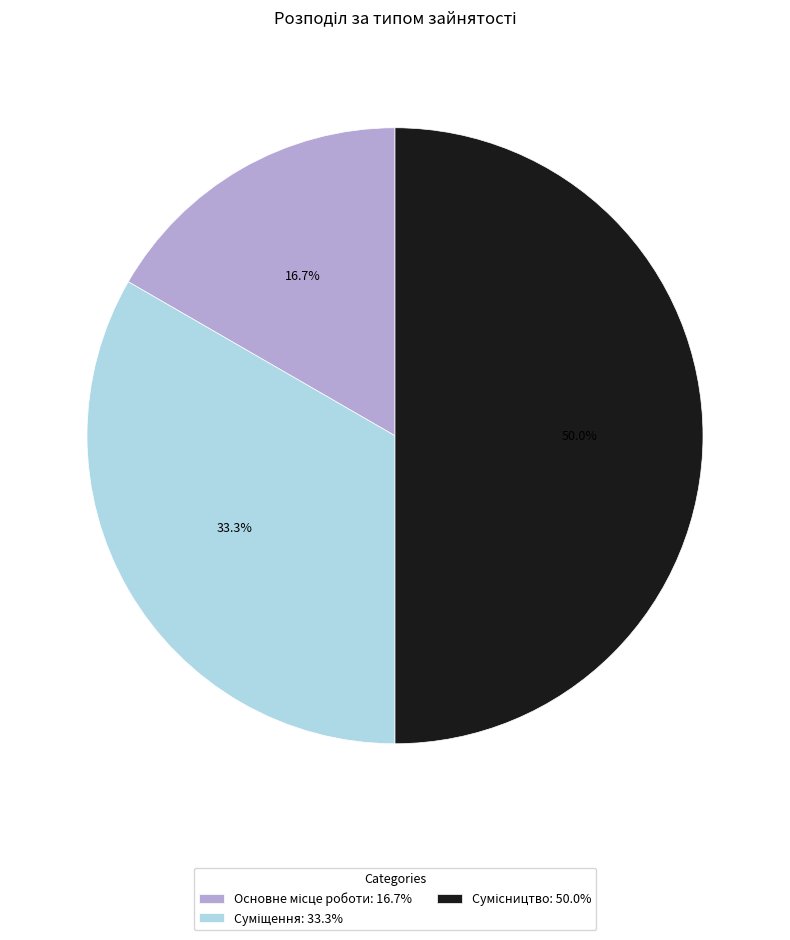

How many segments does this pie chart have?

3